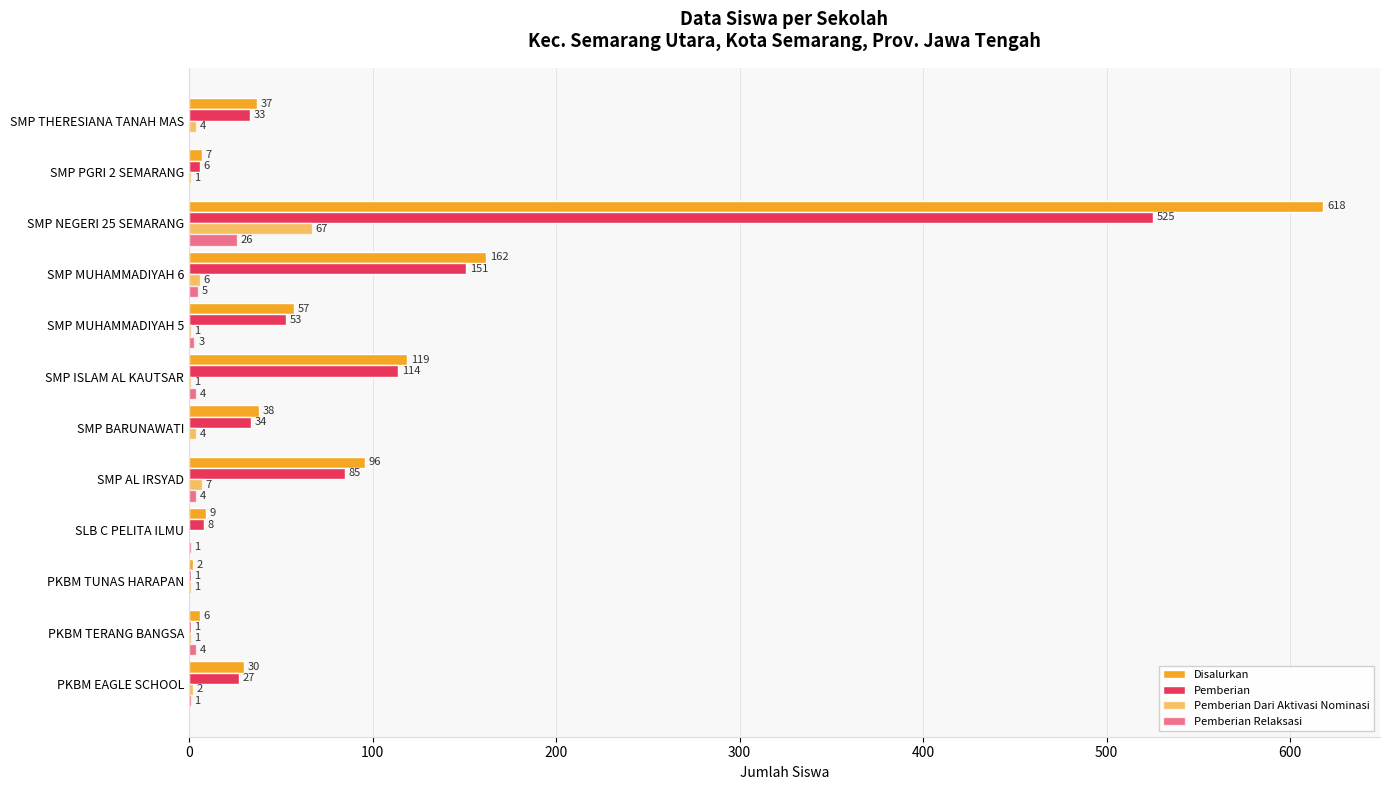

What is the difference between the second highest and second lowest values in the Pemberian Dari Aktivasi Nominasi series?

6